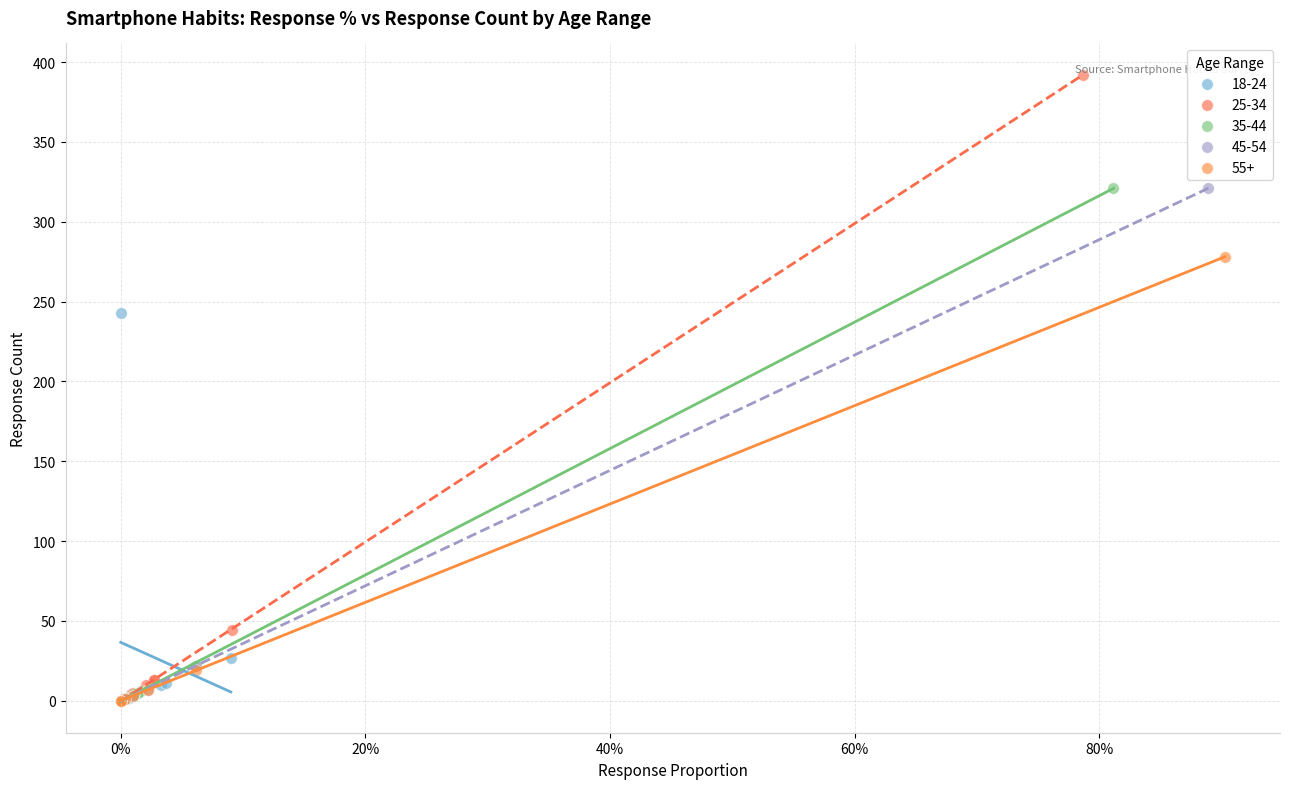

Which series has the largest Y range (max minus min)?

25-34